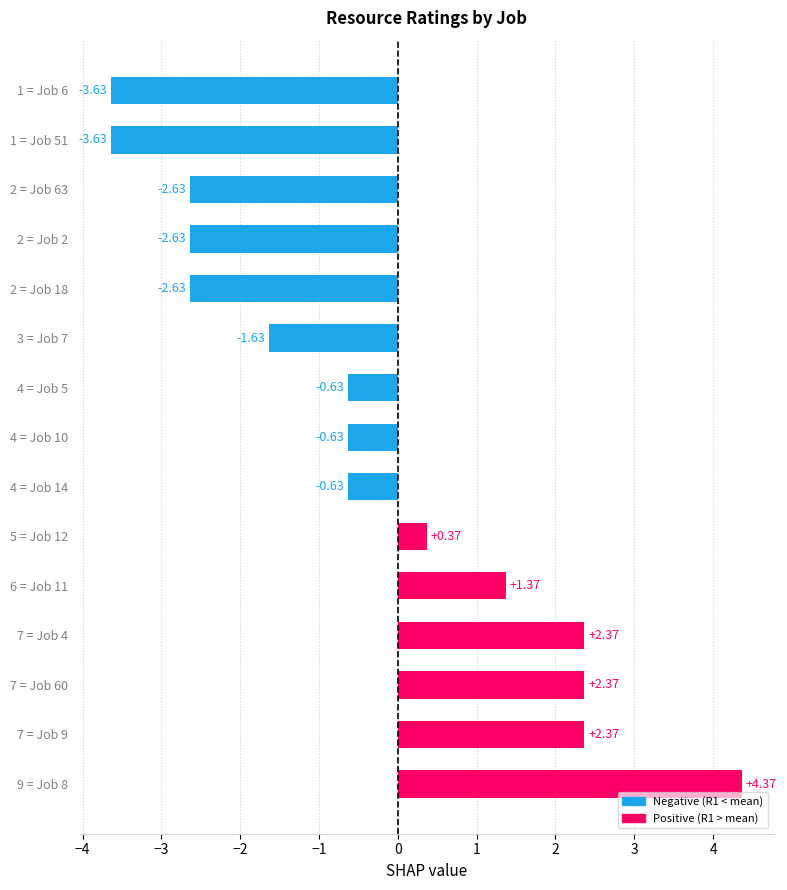

What is the difference between the maximum and second lowest values?

8.0